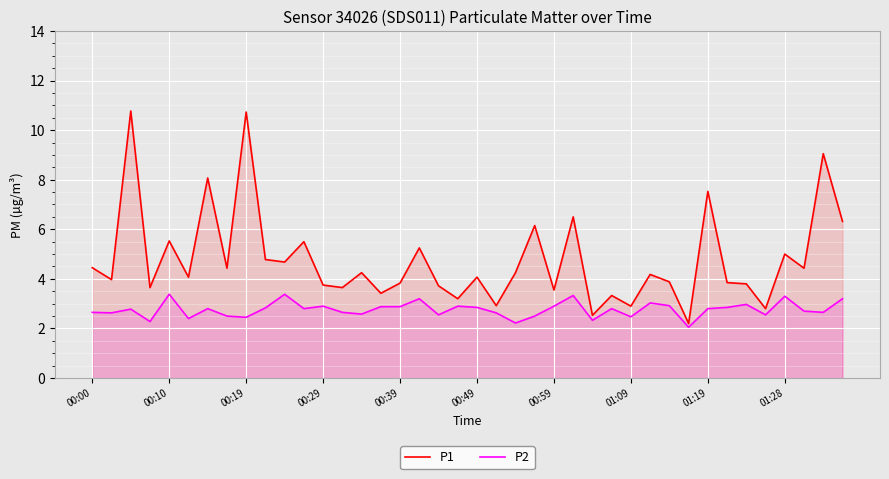

What is the maximum value shown in the chart?

10.8